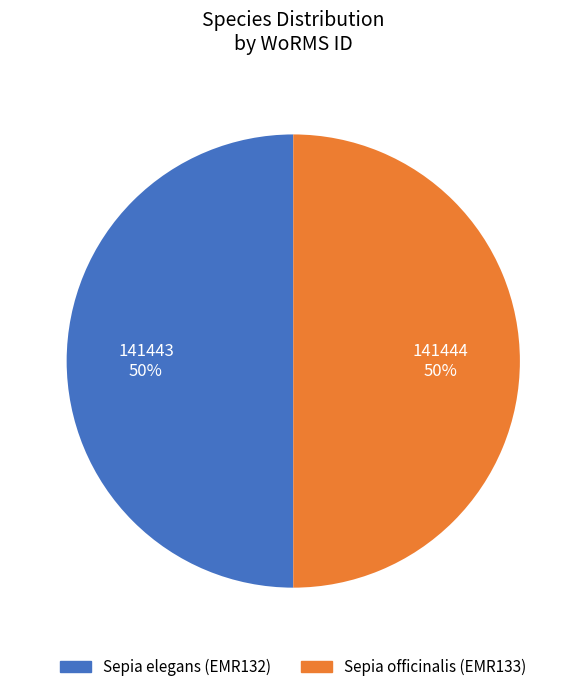

Combined, do Sepia elegans (EMR132) and Sepia officinalis (EMR133) account for over 50%?

Yes